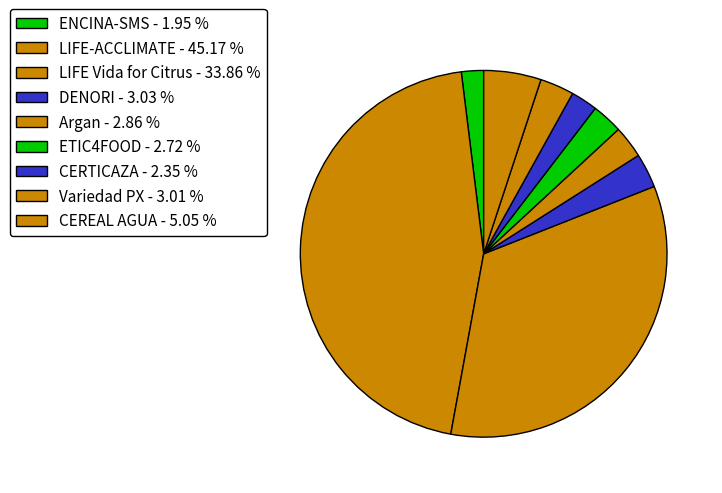

Is there a majority slice in this chart?

No